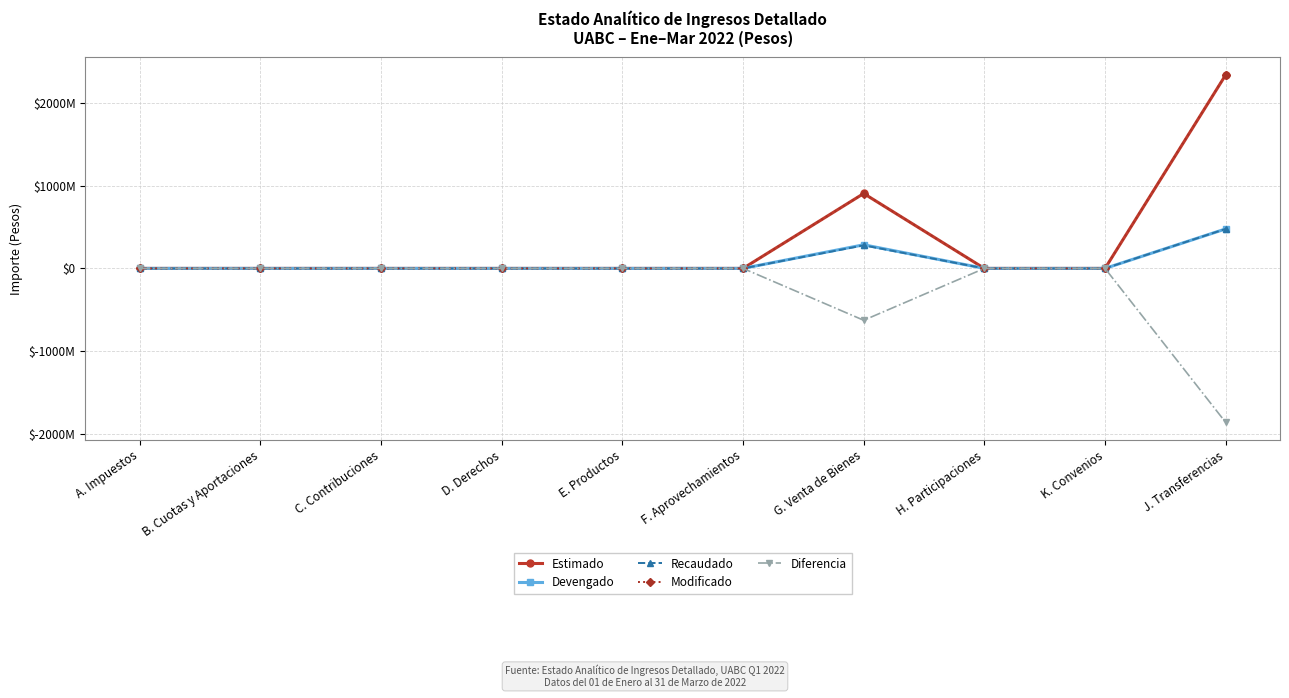

True or false: Estimado has more than 2 interior local peaks.

False